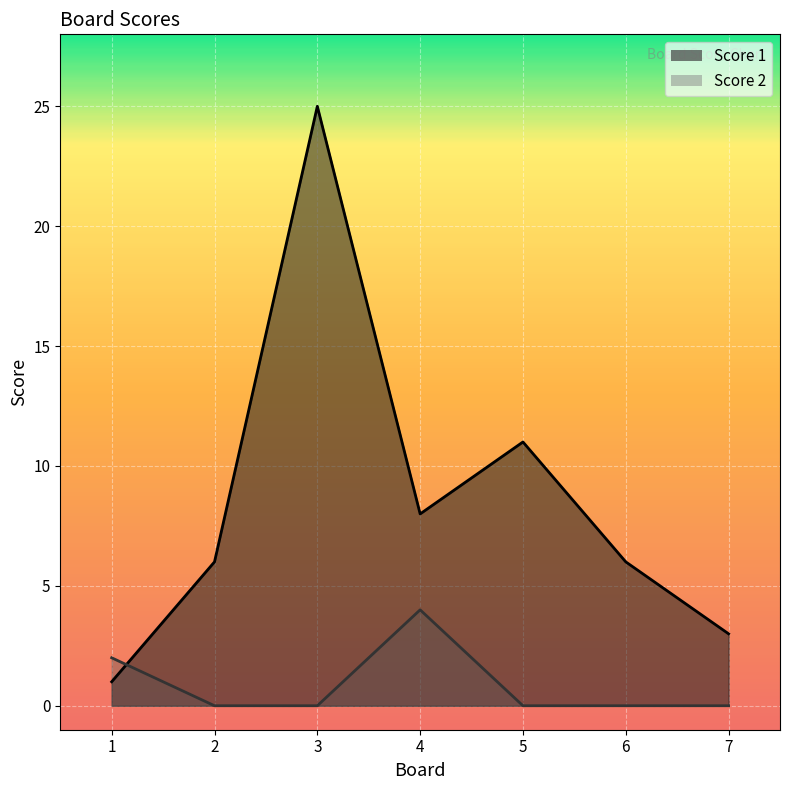

What is the value of the Score 1 point at the 3rd from the left?

25